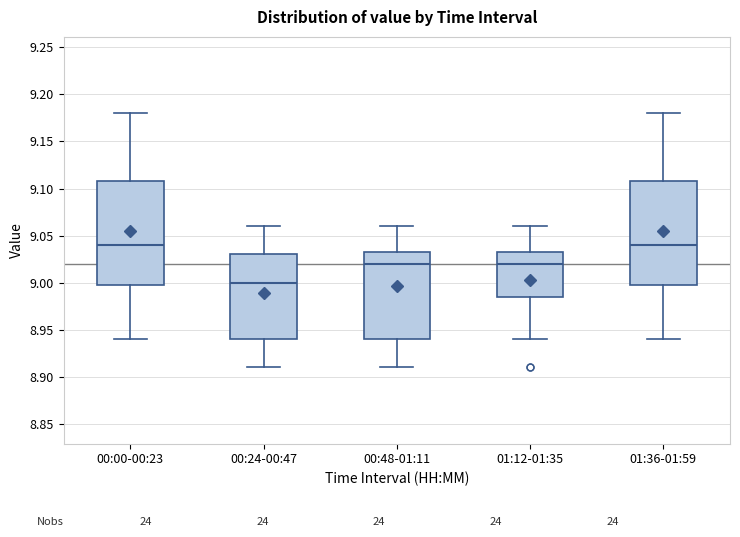

Reading left to right, read every box against the y-axis: the position of its median line, the range the box covers, and the ends of its whiskers. The values are not printed on the chart, so give them approximately, as read against the axis.

00:00-00:23: median 9.040, box 9.000 to 9.110, whiskers 8.940 to 9.180
00:24-00:47: median 9.000, box 8.940 to 9.030, whiskers 8.910 to 9.060
00:48-01:11: median 9.020, box 8.940 to 9.035, whiskers 8.910 to 9.060
01:12-01:35: median 9.020, box 8.985 to 9.035, whiskers 8.940 to 9.060
01:36-01:59: median 9.040, box 9.000 to 9.110, whiskers 8.940 to 9.180